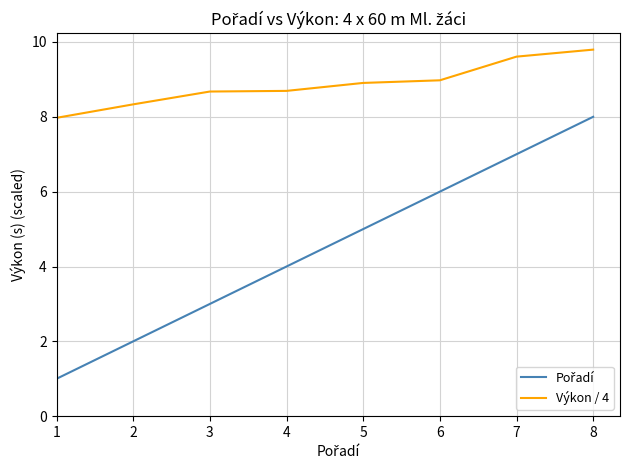

What is the greatest value displayed?

9.8